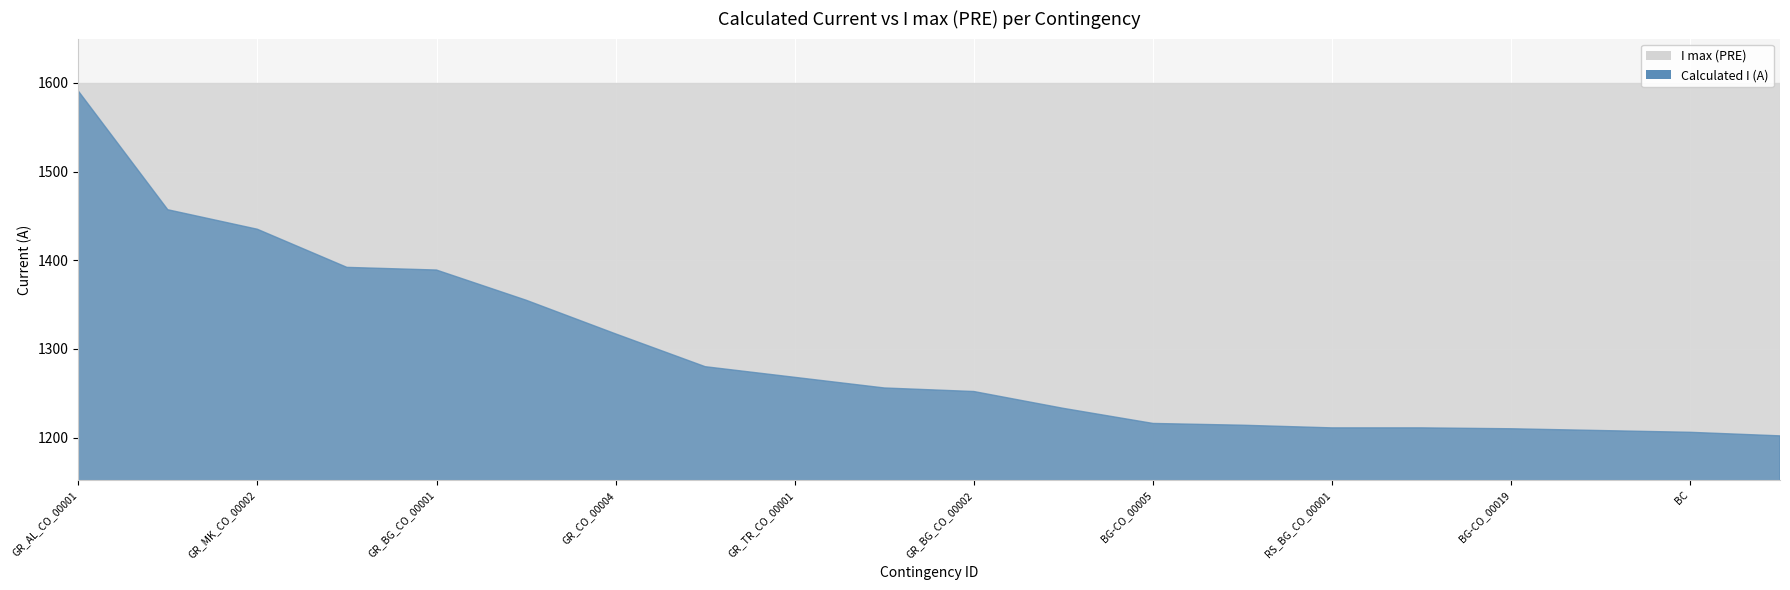

At how many categories does at least one series exceed 1362?

20